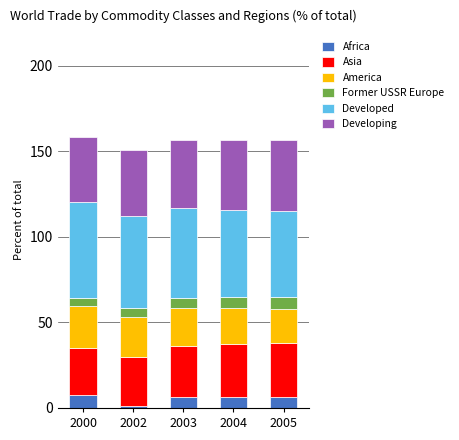

The Africa series shows 6.2 at 2003. True or false?

True